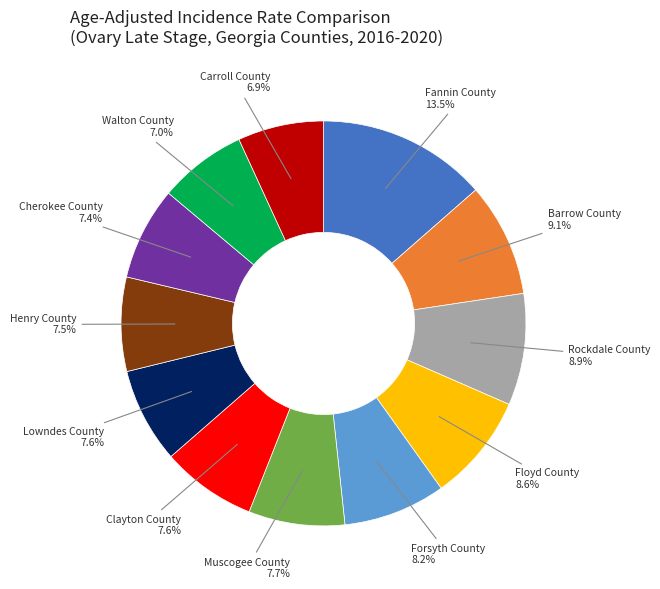

Is there a majority slice in this chart?

No